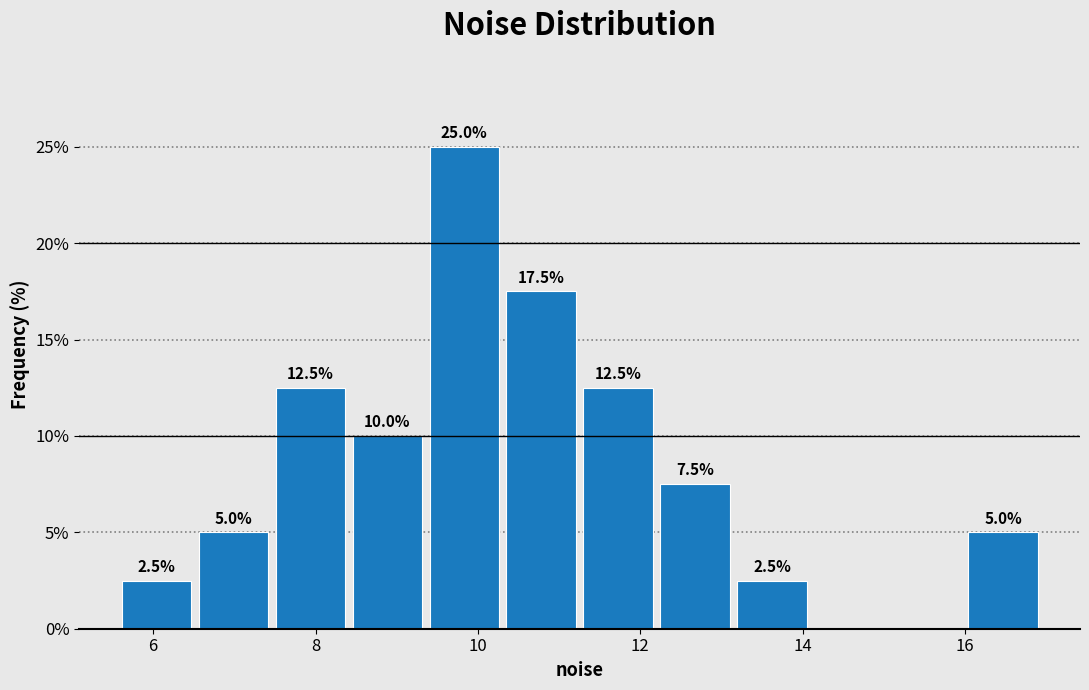

Which range on the x-axis has the tallest bar?

9.4 to 10.4